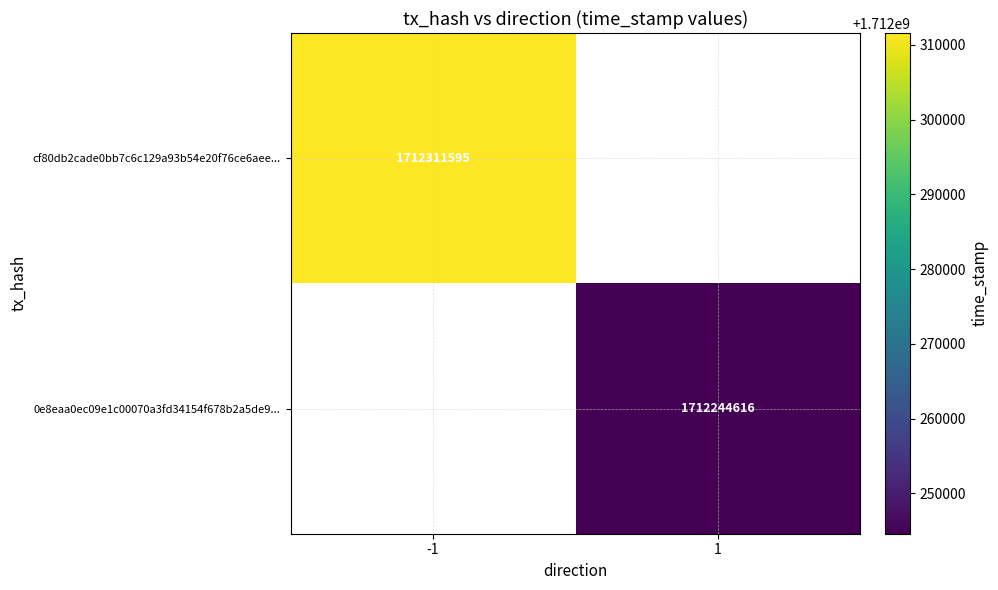

The 0e8eaa0ec09e1c00070a3fd34154f678b2a5de9... series shows 362389304 at 1. True or false?

False